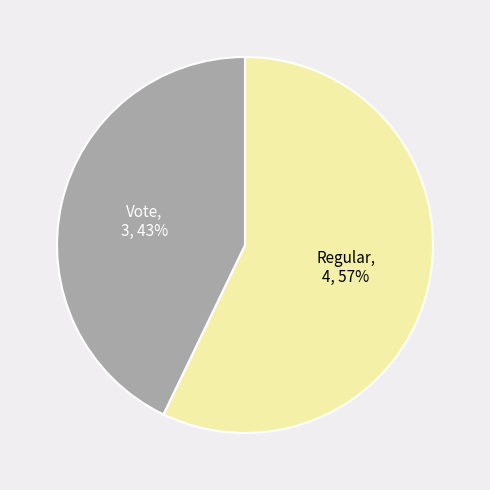

How many segments does this pie chart have?

2